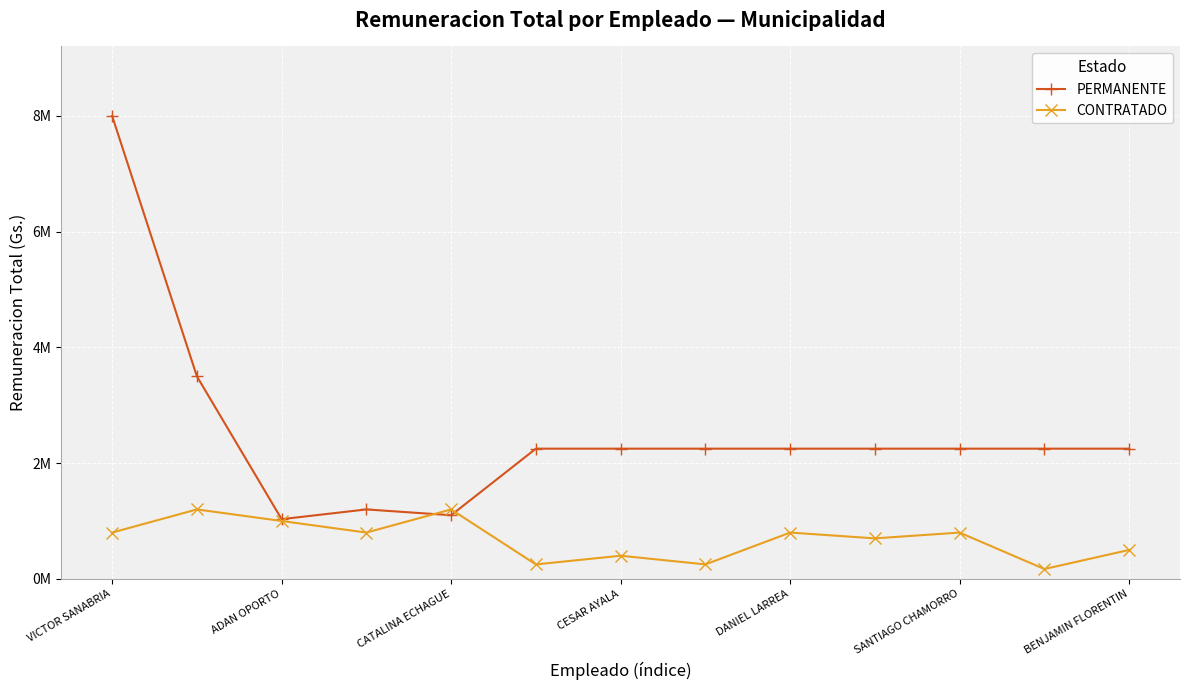

Reading left to right, extract all data points from this chart.

PERMANENTE: 8000000	3500000	1031700	1200000	1100000	2250000	2250000	2250000	2250000	2250000	2250000	2250000	2250000
CONTRATADO: 800000	1200000	1000000	800000	1200000	250000	400000	250000	800000	700000	800000	170000	500000